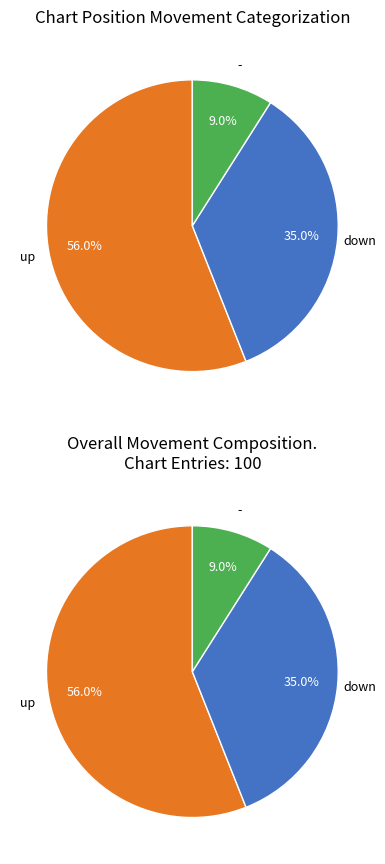

What percentage is the down slice, to the nearest percent?

35%